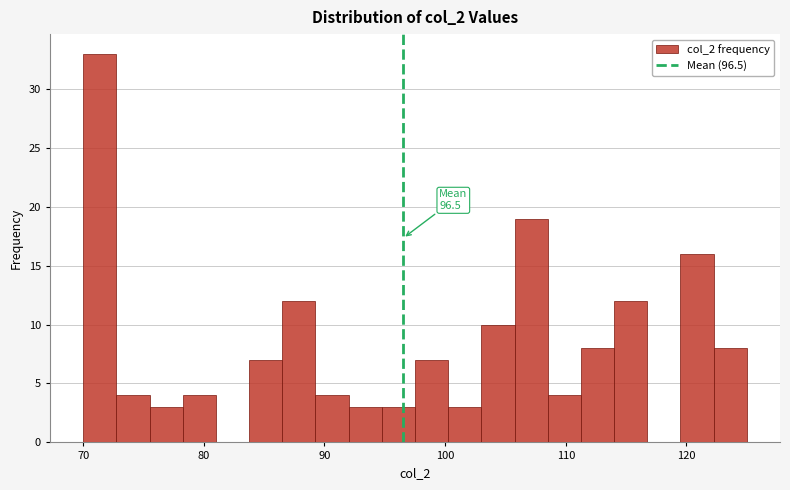

Around what value on the x-axis is the tallest bar? Give the approximate position of its centre, as read against the axis.

71